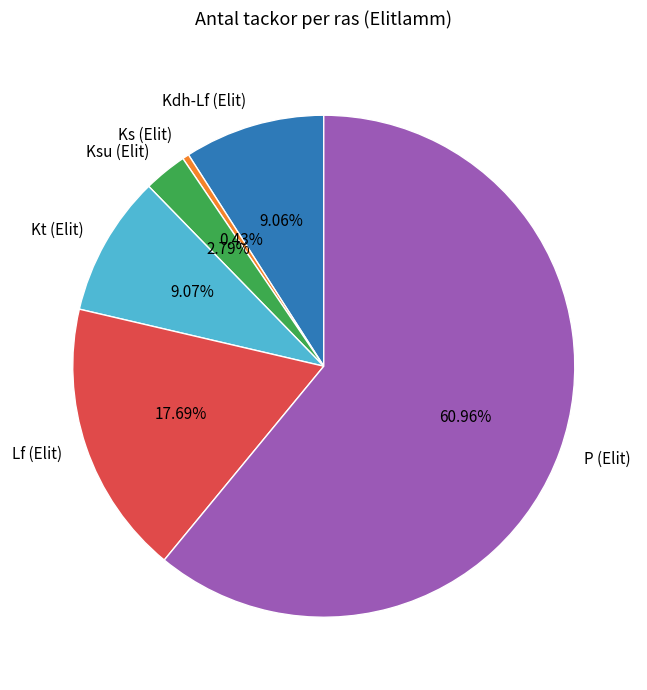

Does Kdh-Lf (Elit) account for over 50% of the chart?

No